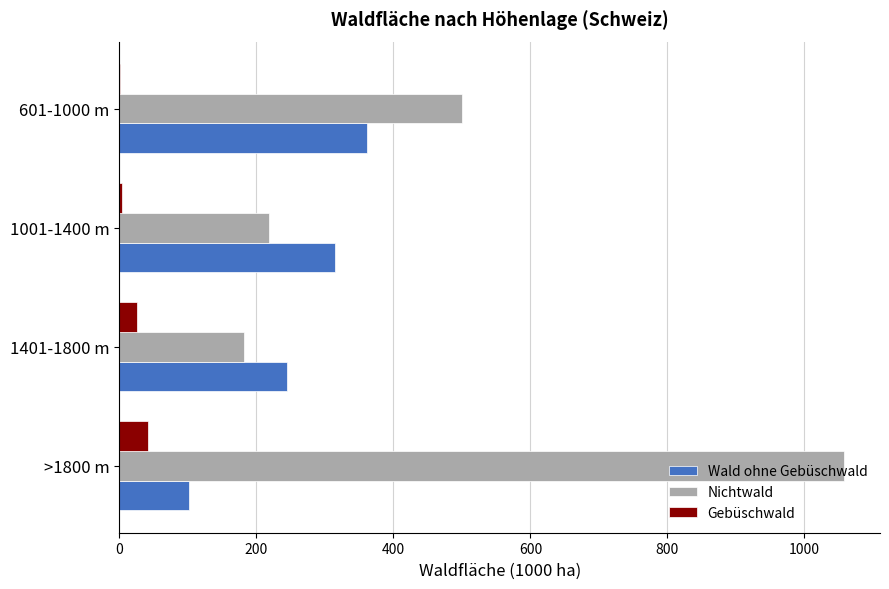

The Gebüschwald series shows 25.0 at 1401-1800 m. True or false?

True